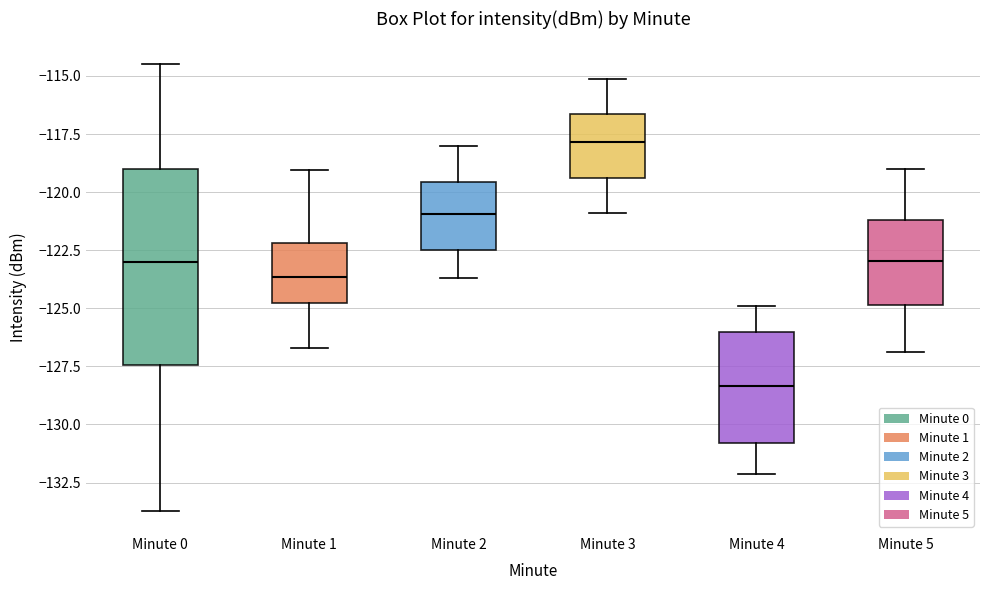

Reading left to right, transcribe this box plot: for each box, give where its median line is, the range the box spans, and where its two whiskers end, as read against the y-axis. The values are not printed on the chart, so give them approximately, as read against the axis.

Minute 0: median -123.0, box -127.5 to -119.0, whiskers -133.5 to -114.5
Minute 1: median -123.5, box -125.0 to -122.0, whiskers -126.5 to -119.0
Minute 2: median -121.0, box -122.5 to -119.5, whiskers -123.5 to -118.0
Minute 3: median -118.0, box -119.5 to -116.5, whiskers -121.0 to -115.0
Minute 4: median -128.5, box -131.0 to -126.0, whiskers -132.0 to -125.0
Minute 5: median -123.0, box -125.0 to -121.0, whiskers -127.0 to -119.0